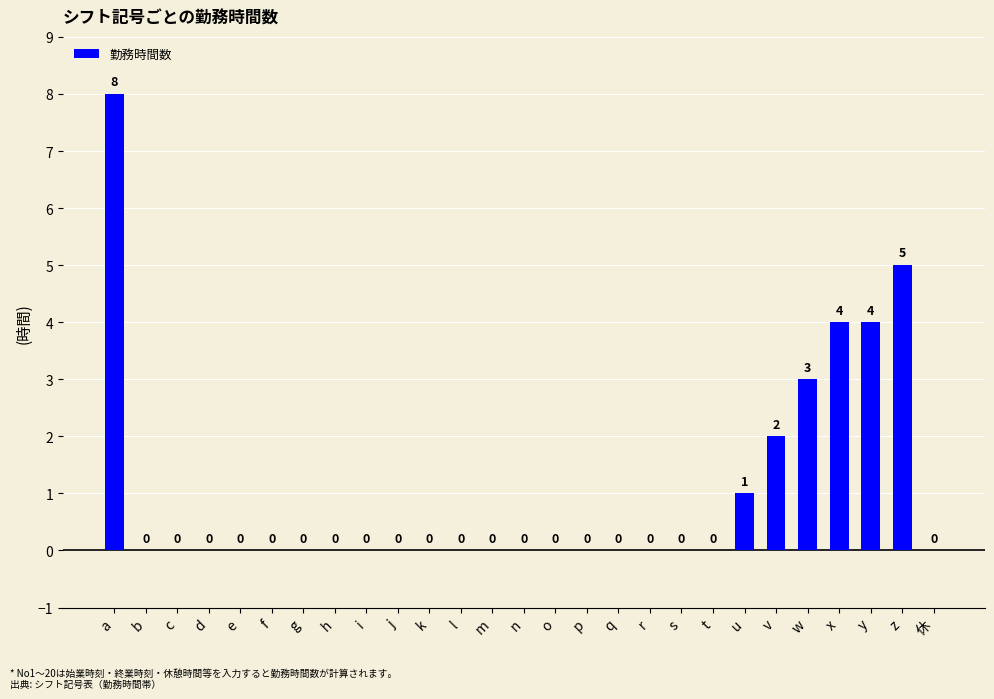

What is the greatest value displayed?

8